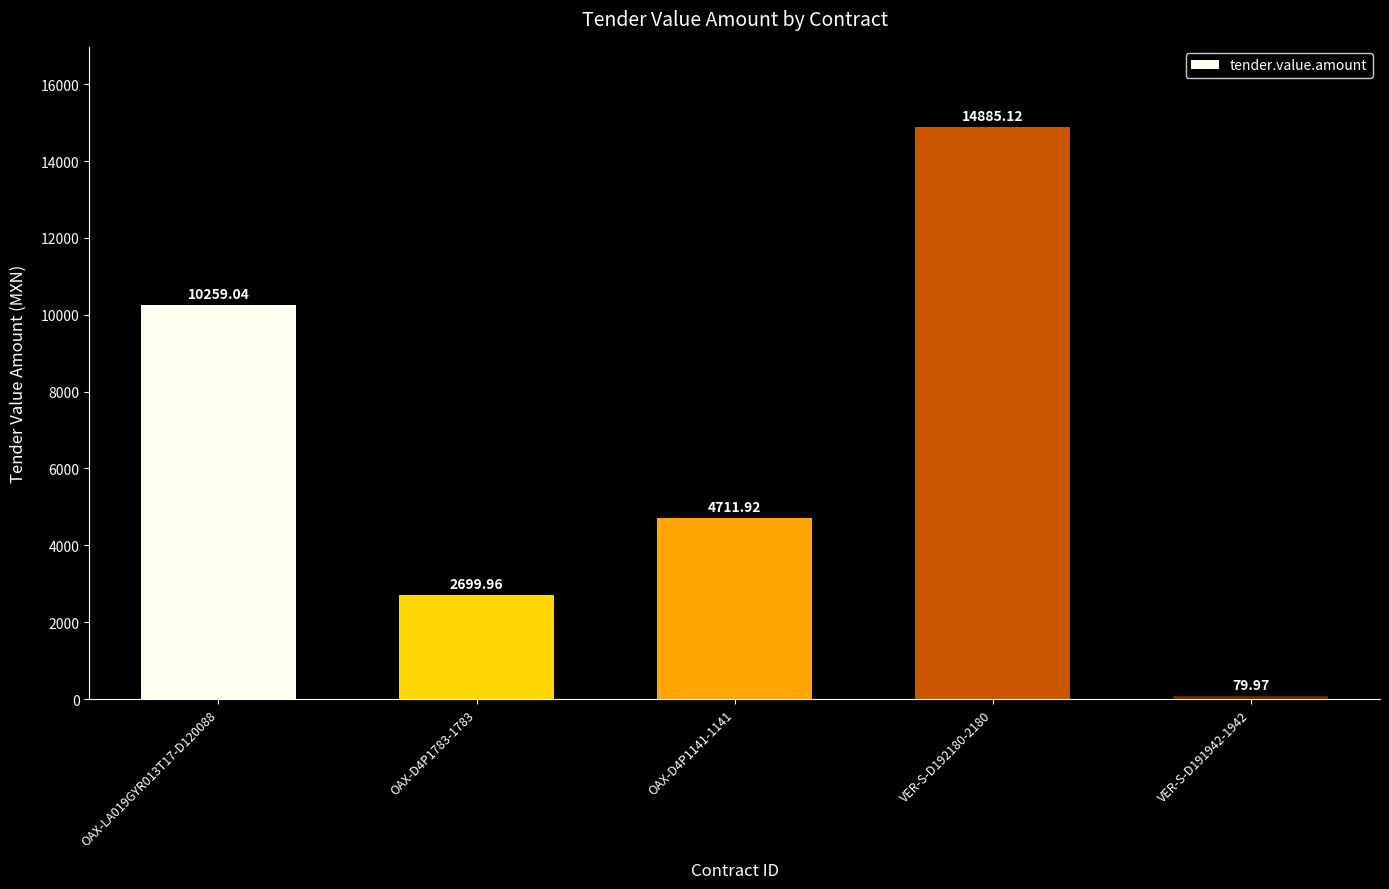

Reading left to right, transcribe all the data shown in this chart.

OAX-LA019GYR013T17-D120088=10259.0	OAX-D4P1783-1783=2700.0	OAX-D4P1141-1141=4711.9	VER-S-D192180-2180=14885.1	VER-S-D191942-1942=80.0